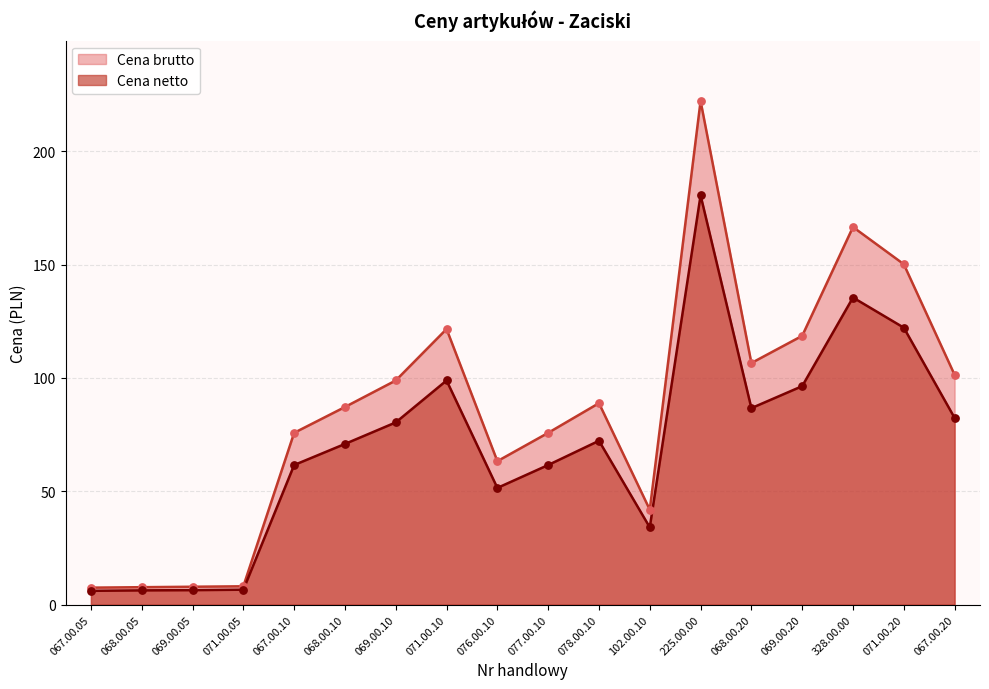

At how many categories does at least one series exceed 68?

12